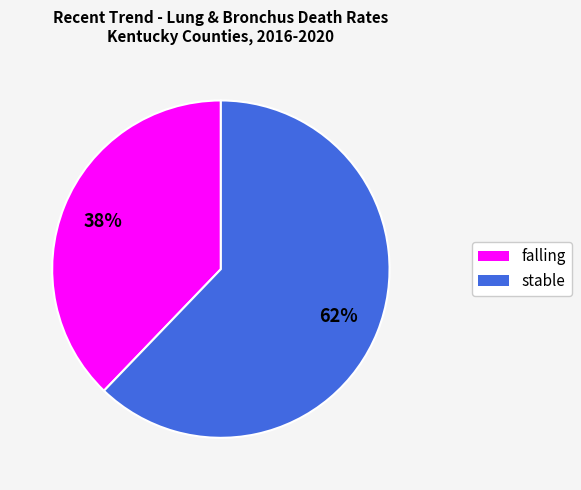

To the nearest percent, what is the average slice percentage?

50%